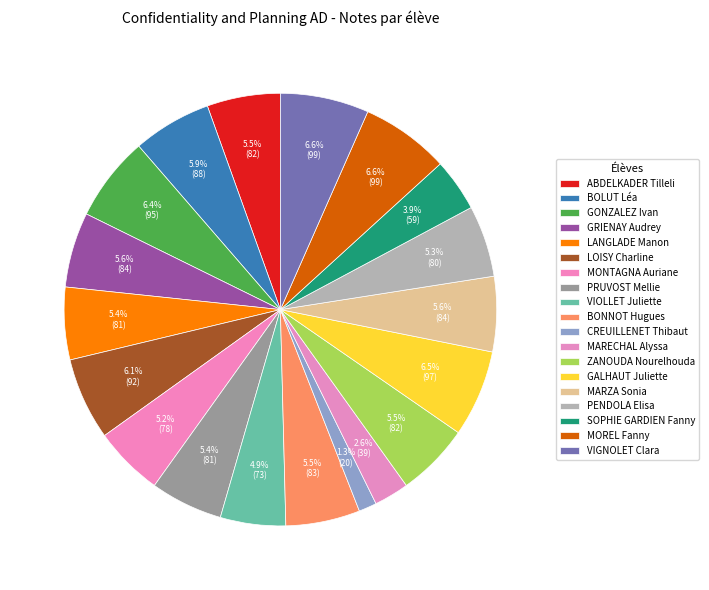

To the nearest percent, what is the average slice percentage?

5%